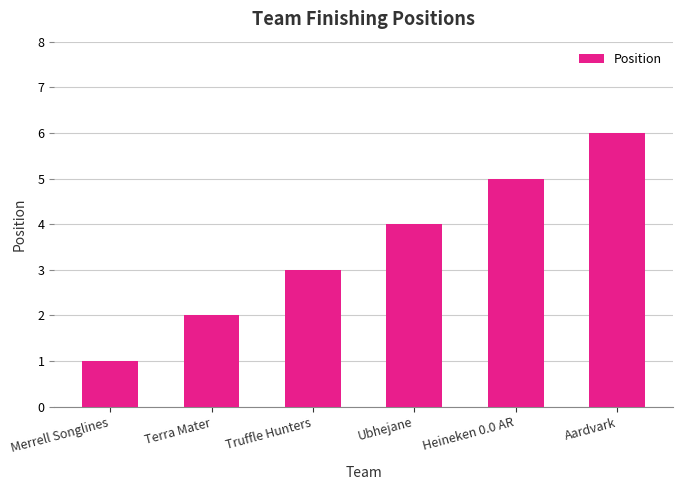

Does the chart contain any negative values?

No